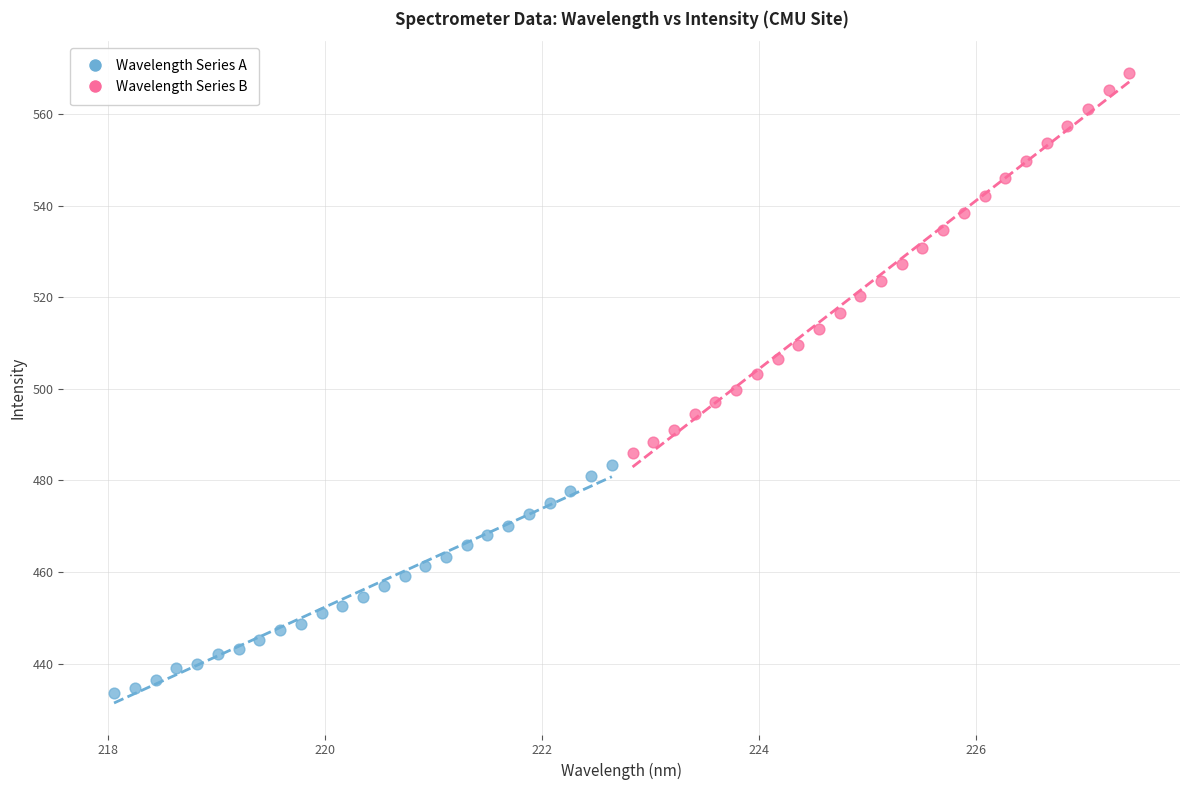

Which series has the largest Y range (max minus min)?

Wavelength Series B